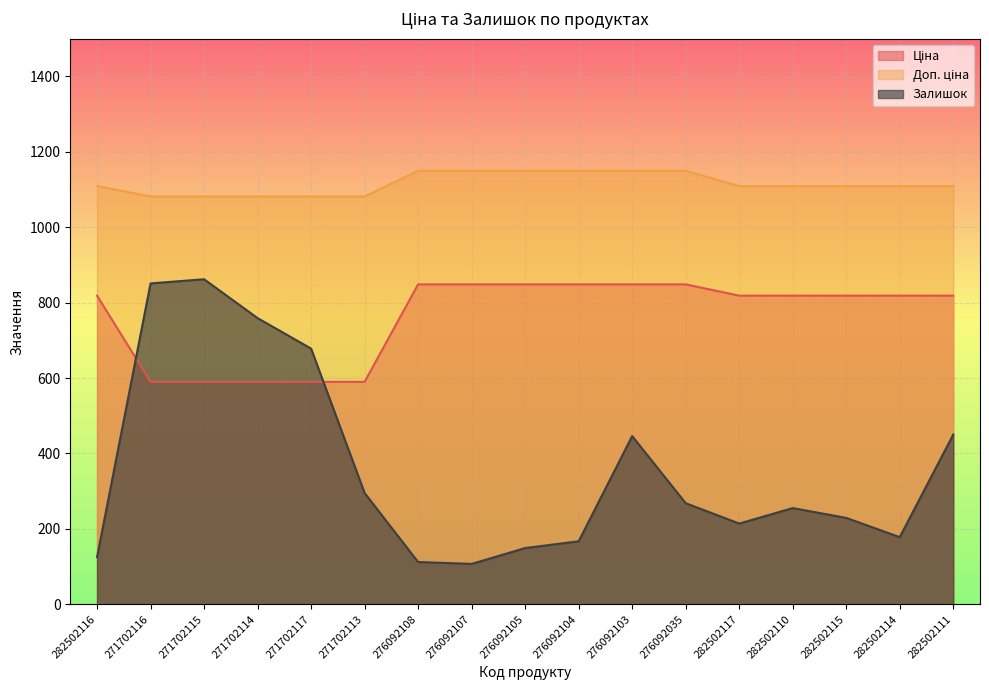

True or false: Ціна and Доп. ціна cross at least once.

False